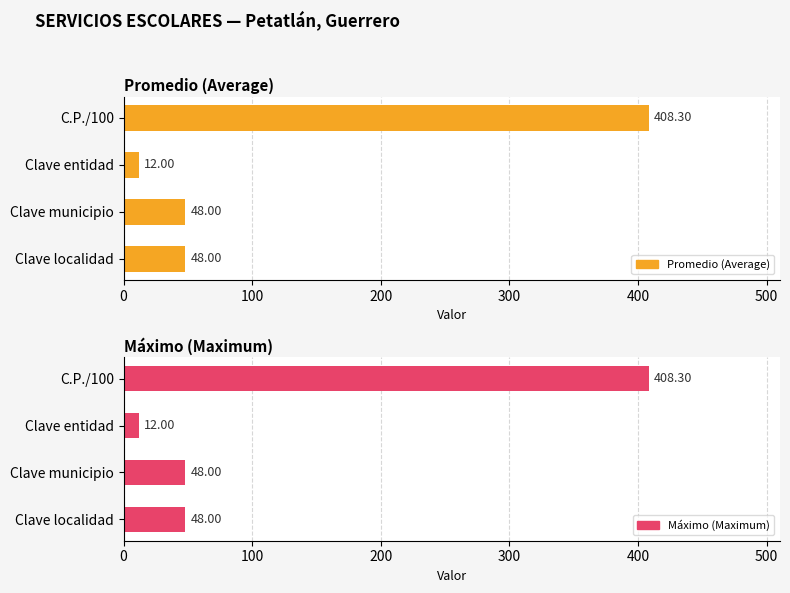

At how many categories does at least one series exceed 258?

1